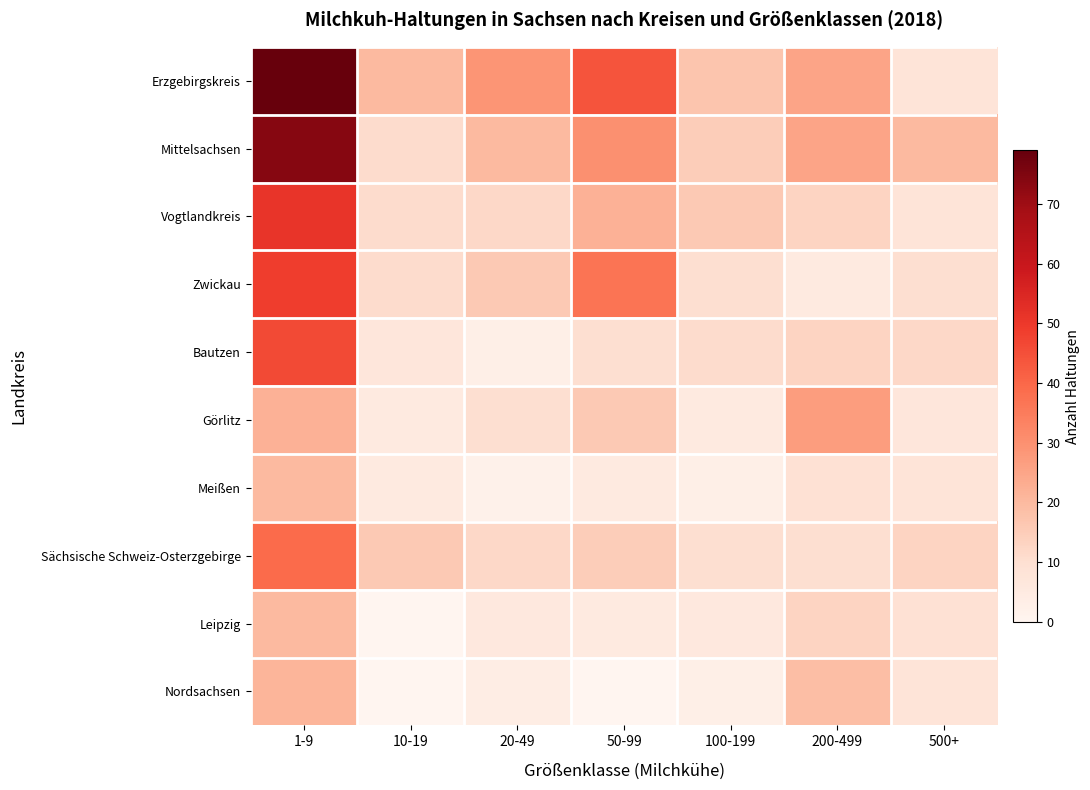

Reading left to right, what are all the values shown in this chart?

Erzgebirgskreis: 1-9=79	10-19=20	20-49=29	50-99=44	100-199=17	200-499=25	500+=8
Mittelsachsen: 1-9=74	10-19=11	20-49=20	50-99=30	100-199=15	200-499=25	500+=20
Vogtlandkreis: 1-9=51	10-19=11	20-49=12	50-99=22	100-199=16	200-499=13	500+=8
Zwickau: 1-9=49	10-19=11	20-49=16	50-99=37	100-199=10	200-499=5	500+=10
Bautzen: 1-9=46	10-19=7	20-49=3	50-99=10	100-199=11	200-499=13	500+=12
Görlitz: 1-9=22	10-19=5	20-49=10	50-99=16	100-199=5	200-499=27	500+=7
Meißen: 1-9=20	10-19=5	20-49=2	50-99=5	100-199=3	200-499=9	500+=8
Sächsische Schweiz-Osterzgebirge: 1-9=39	10-19=16	20-49=12	50-99=15	100-199=10	200-499=10	500+=13
Leipzig: 1-9=20	10-19=0	20-49=6	50-99=5	100-199=6	200-499=13	500+=9
Nordsachsen: 1-9=21	10-19=0	20-49=4	50-99=0	100-199=3	200-499=19	500+=8